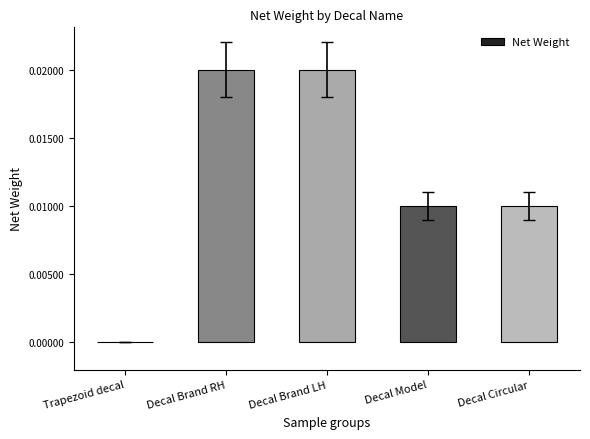

The value at Decal Brand LH is 0.0. True or false?

True